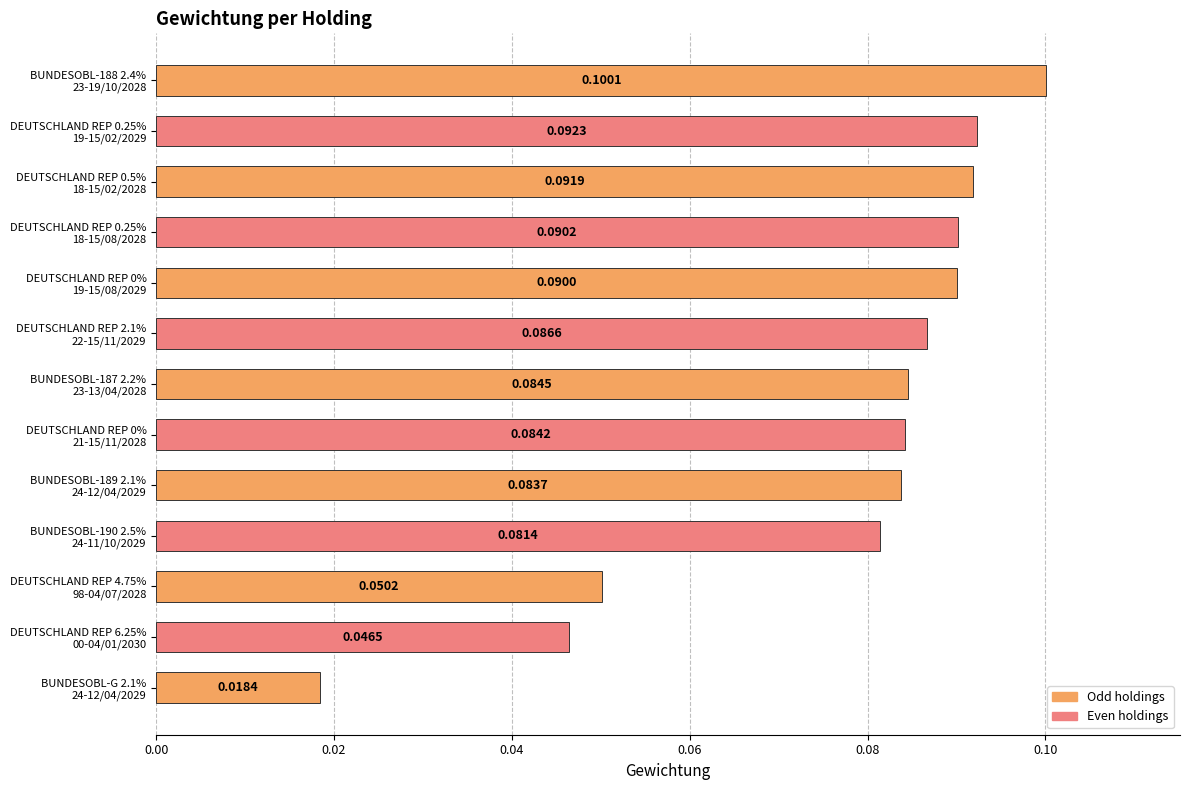

What is the sum of all values?

1.0